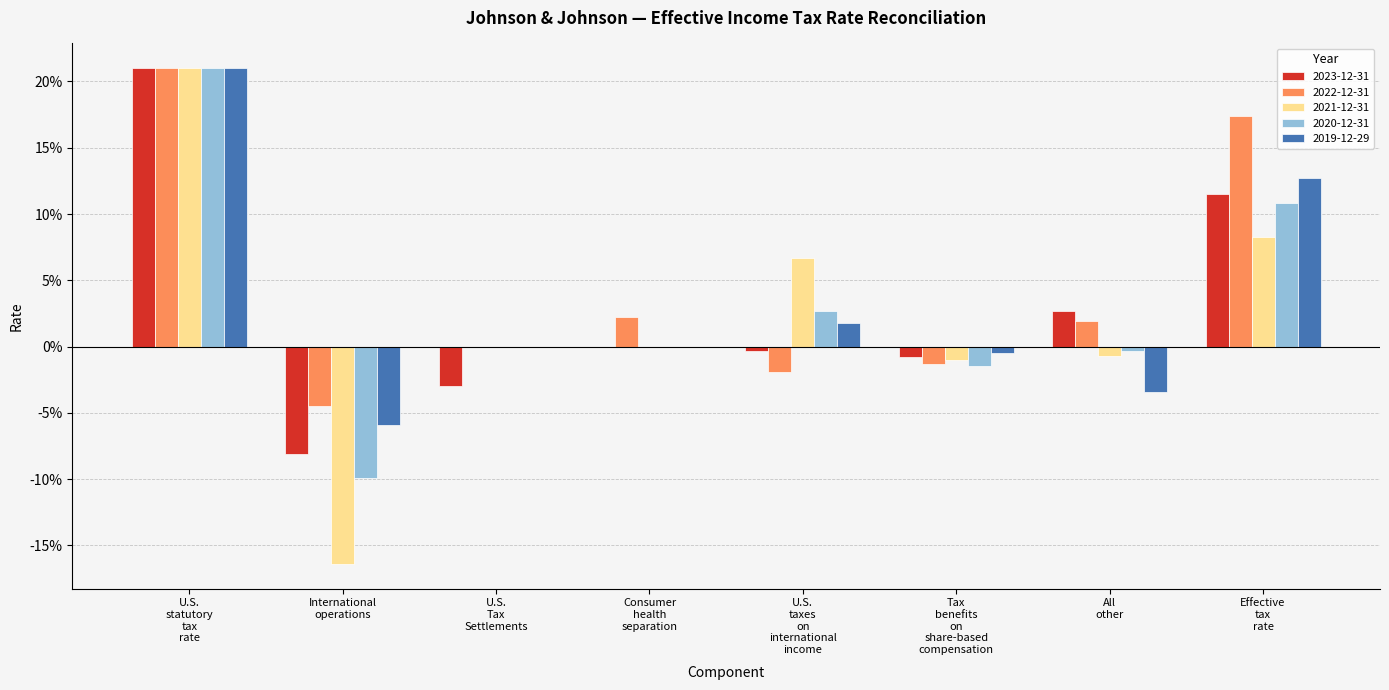

What is the label of the 6th bar from the right?

U.S. Tax Settlements